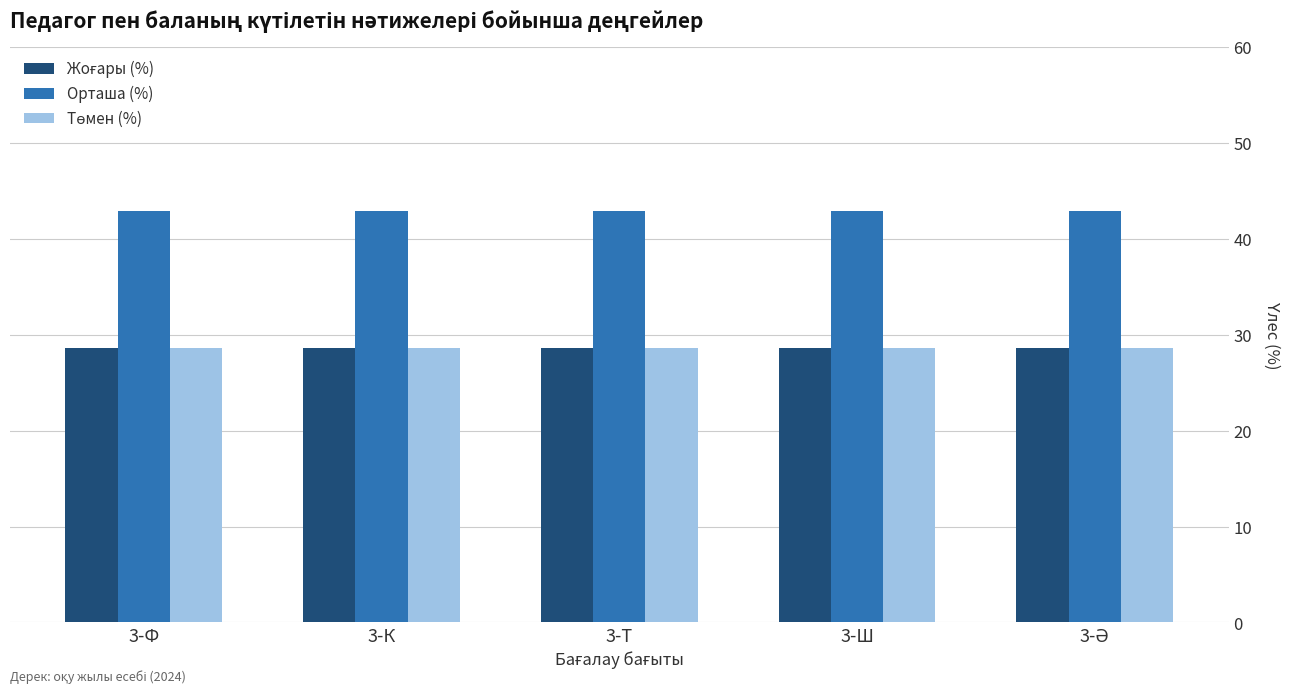

Which series has the largest total across all categories?

Орташа (%)